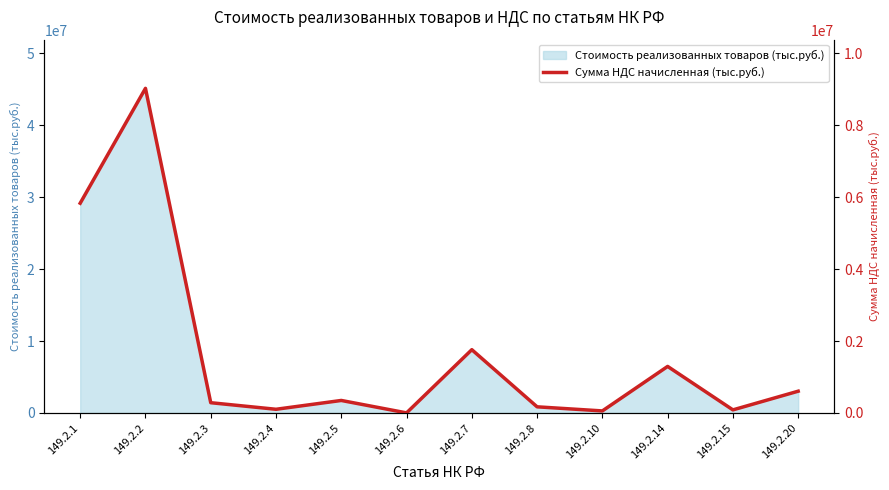

How many lines are shown in the chart?

1